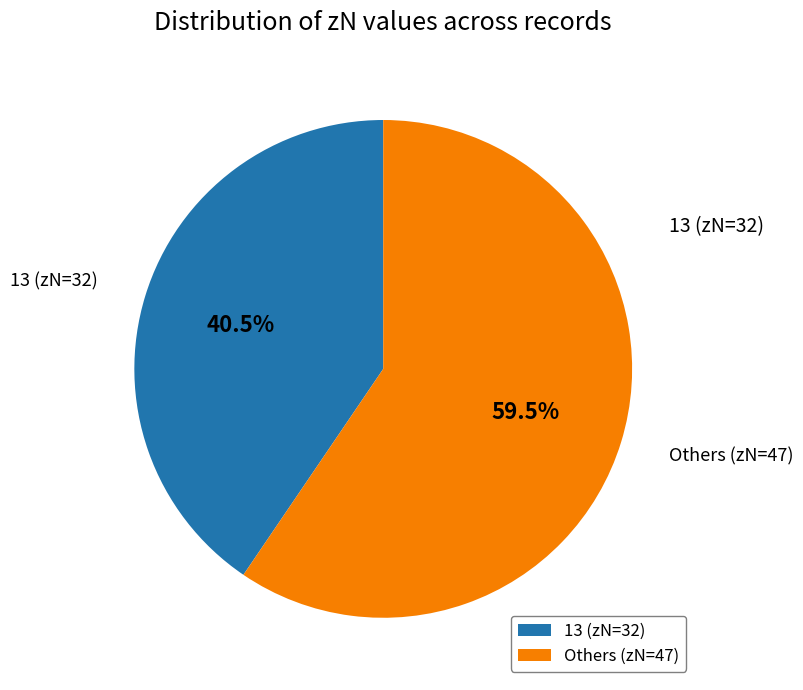

Count the number of slices in the pie.

2